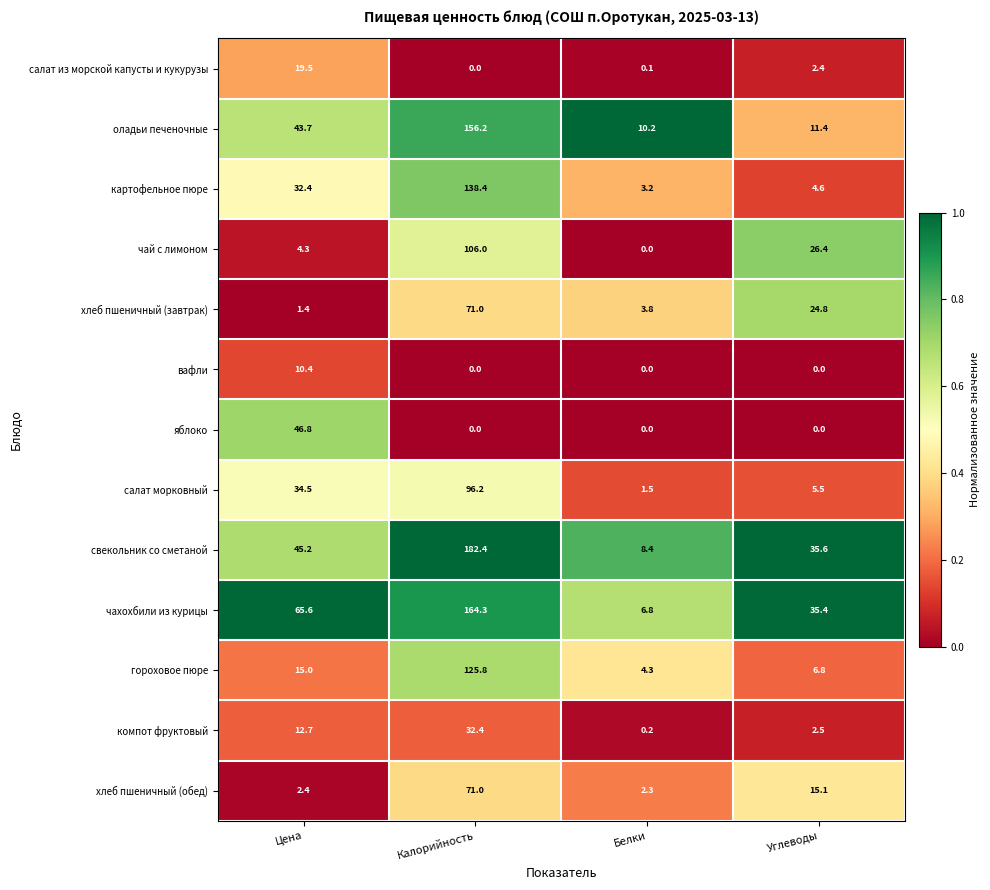

Which series has the largest total across all categories?

чахохбили из курицы